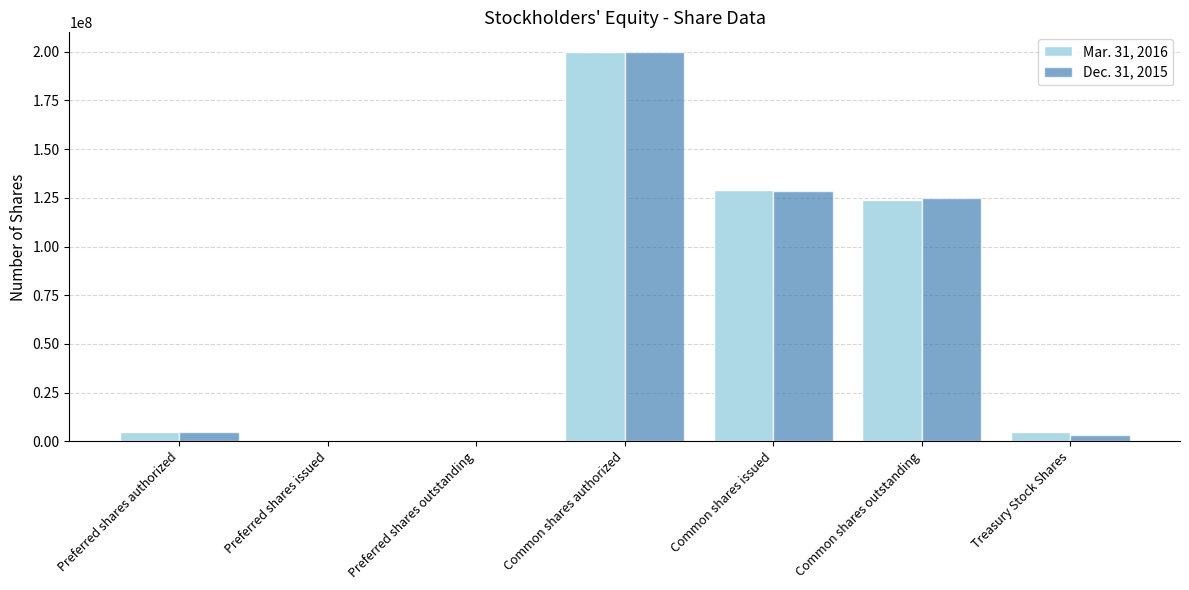

At which category does the chart reach its peak across all series?

Common shares authorized